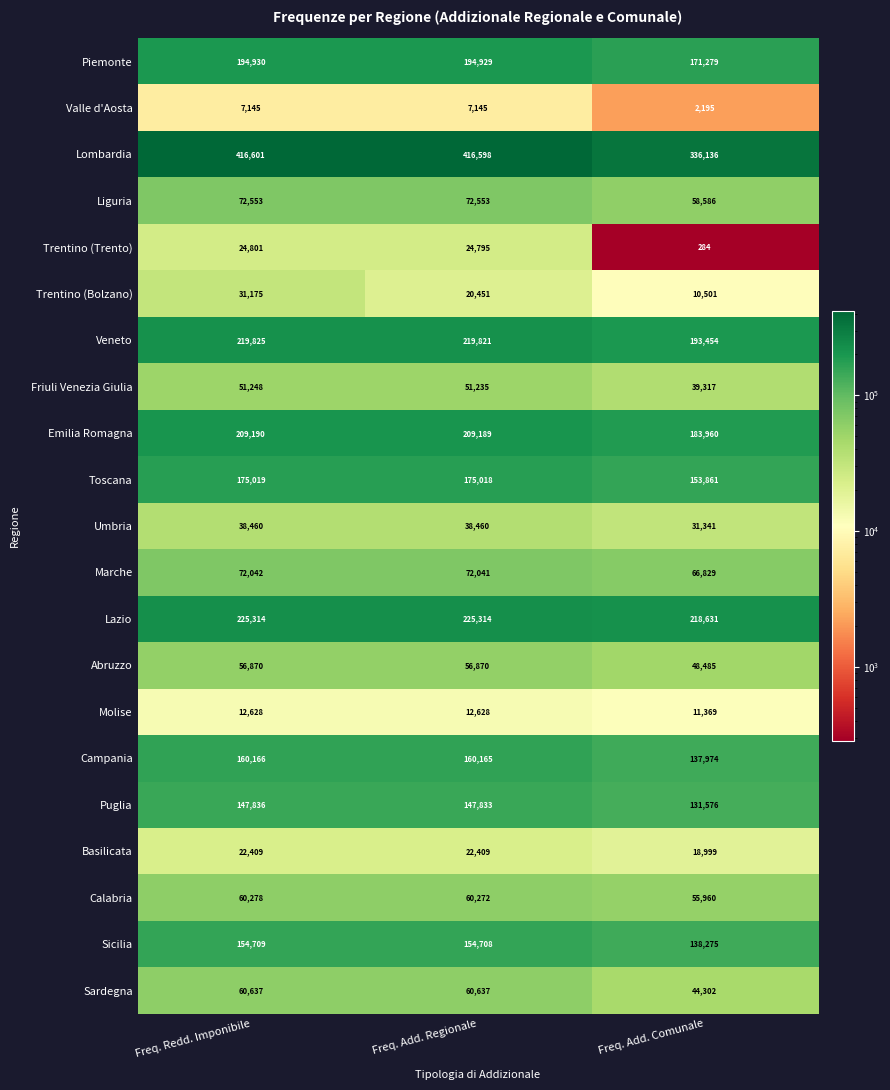

Is it true that Sicilia equals 223338 at Freq. Add. Regionale?

False